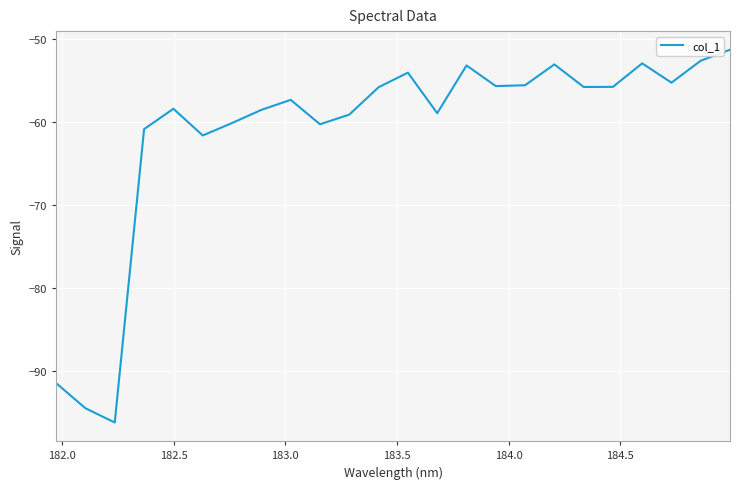

How many series are shown in this chart?

1